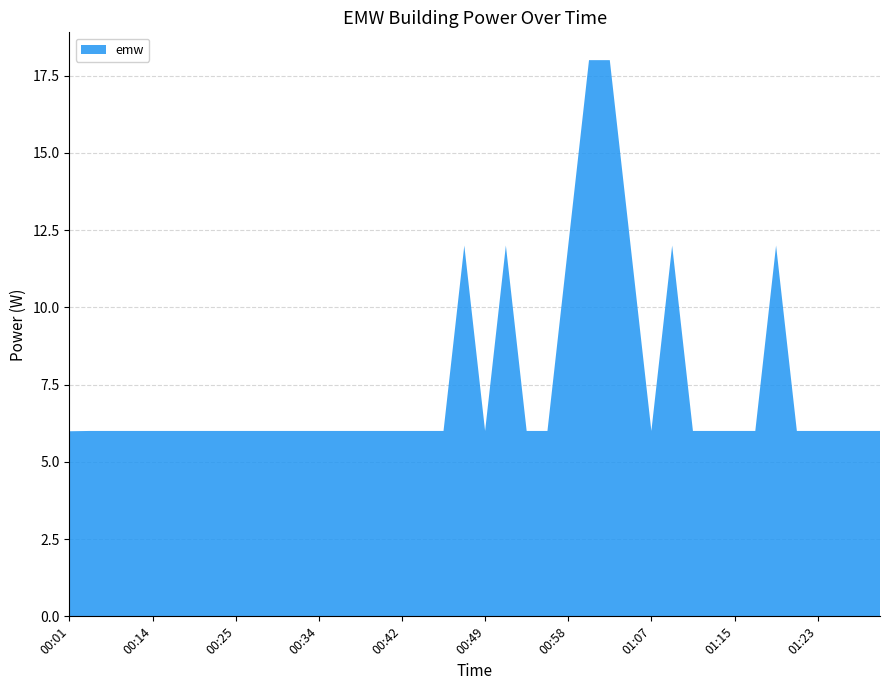

Reading left to right, what are all the values shown in this chart?

6.0	6.0	6.0	6.0	6.0	6.0	6.0	6.0	6.0	6.0	6.0	6.0	6.0	6.0	6.0	6.0	6.0	6.0	6.0	12.0	6.0	12.0	6.0	6.0	12.0	18.0	18.0	12.0	6.0	12.0	6.0	6.0	6.0	6.0	12.0	6.0	6.0	6.0	6.0	6.0